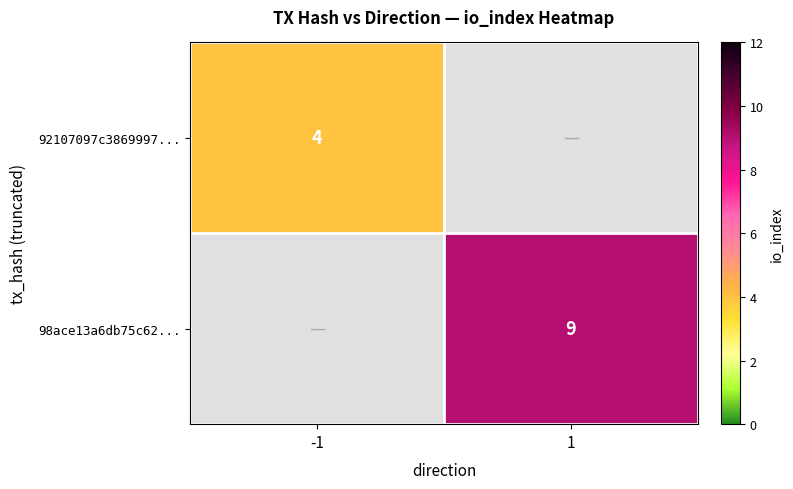

Is it true that 98ace13a6db75c62... equals 9 at 1?

True